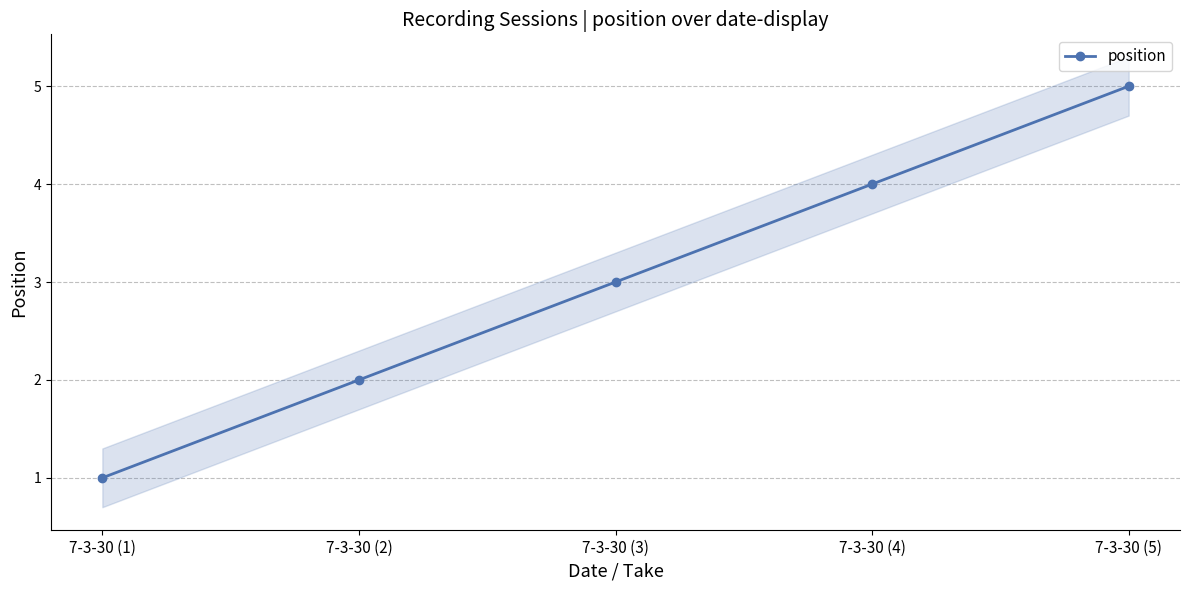

What is the smallest value displayed?

1